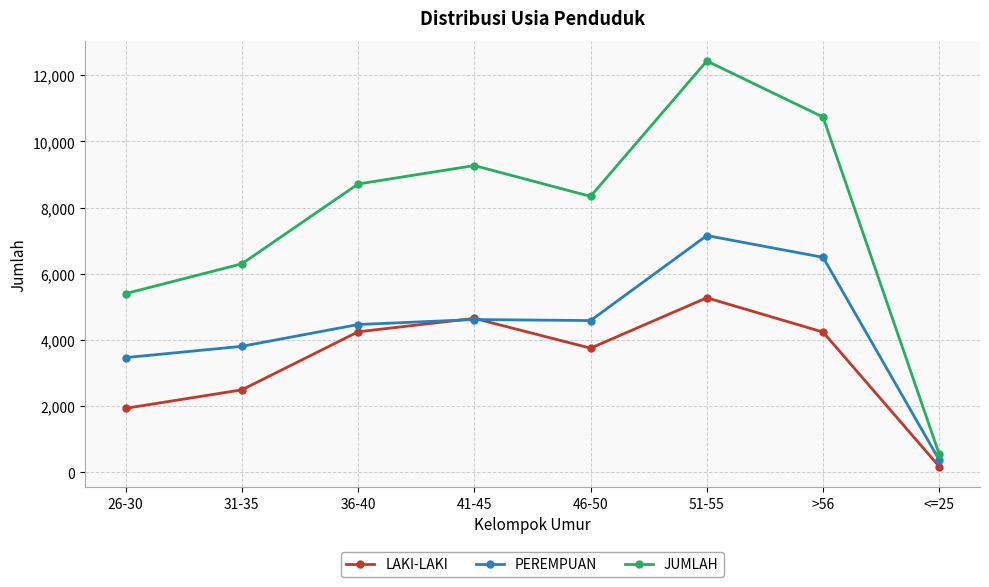

Which series changed the most between 36-40 and 46-50?

LAKI-LAKI